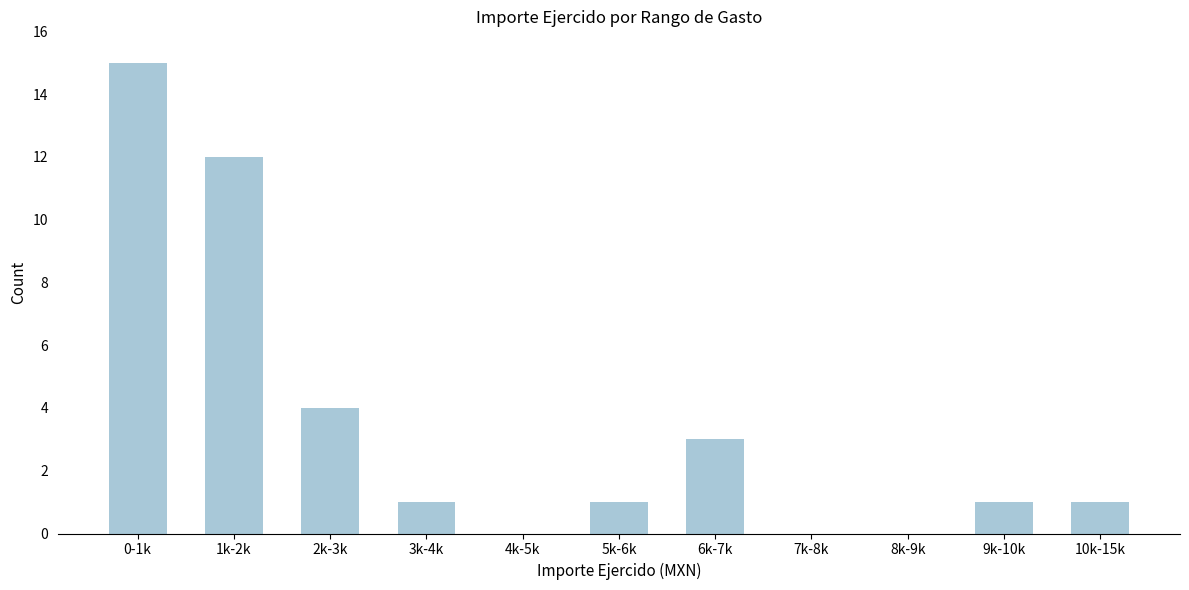

Reading left to right, extract all data points from this chart.

0-1k=15	1k-2k=12	2k-3k=4	3k-4k=1	4k-5k=0	5k-6k=1	6k-7k=3	7k-8k=0	8k-9k=0	9k-10k=1	10k-15k=1